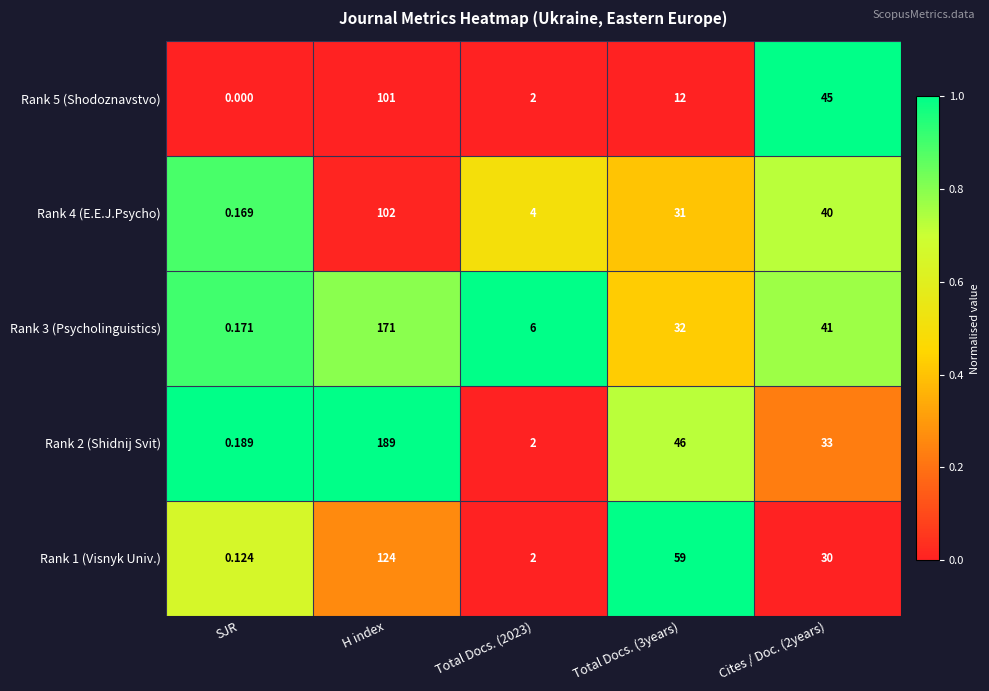

Is the value of Rank 4 (E.E.J.Psycho) at Total Docs. (3years) greater than the value of Rank 5 (Shodoznavstvo) at Total Docs. (3years)?

Yes